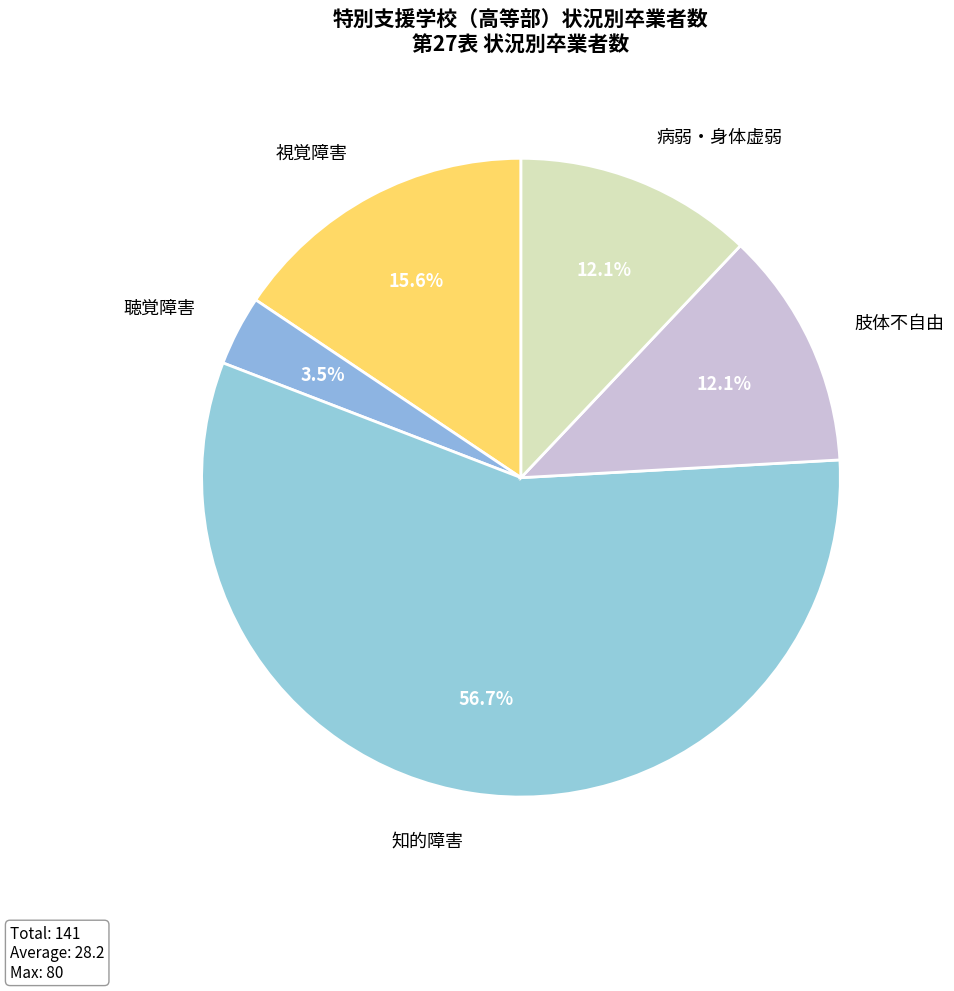

What is the total percentage of 視覚障害 and 肢体不自由?

27.7%